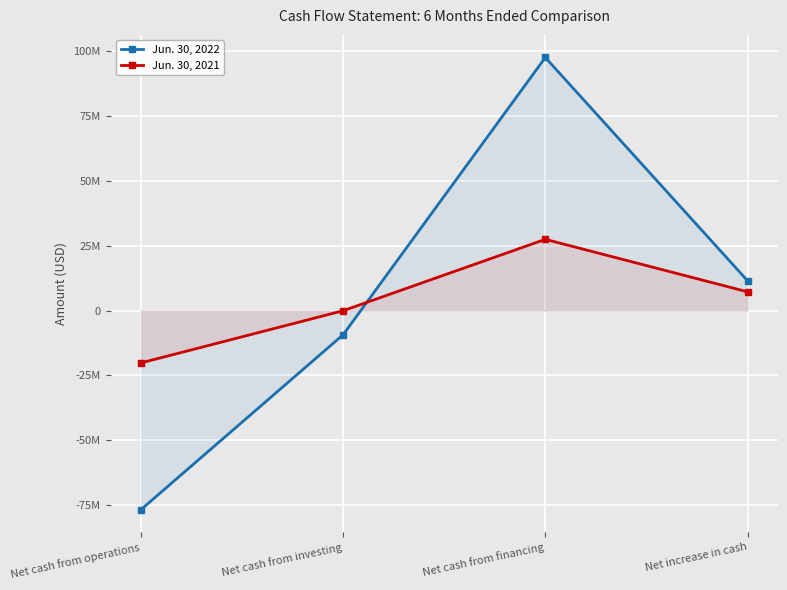

Reading left to right, what are all the values shown in this chart?

Jun. 30, 2022: -76830327	-9321829	97679062	11526906
Jun. 30, 2021: -20197682	-53214	27500010	7249114